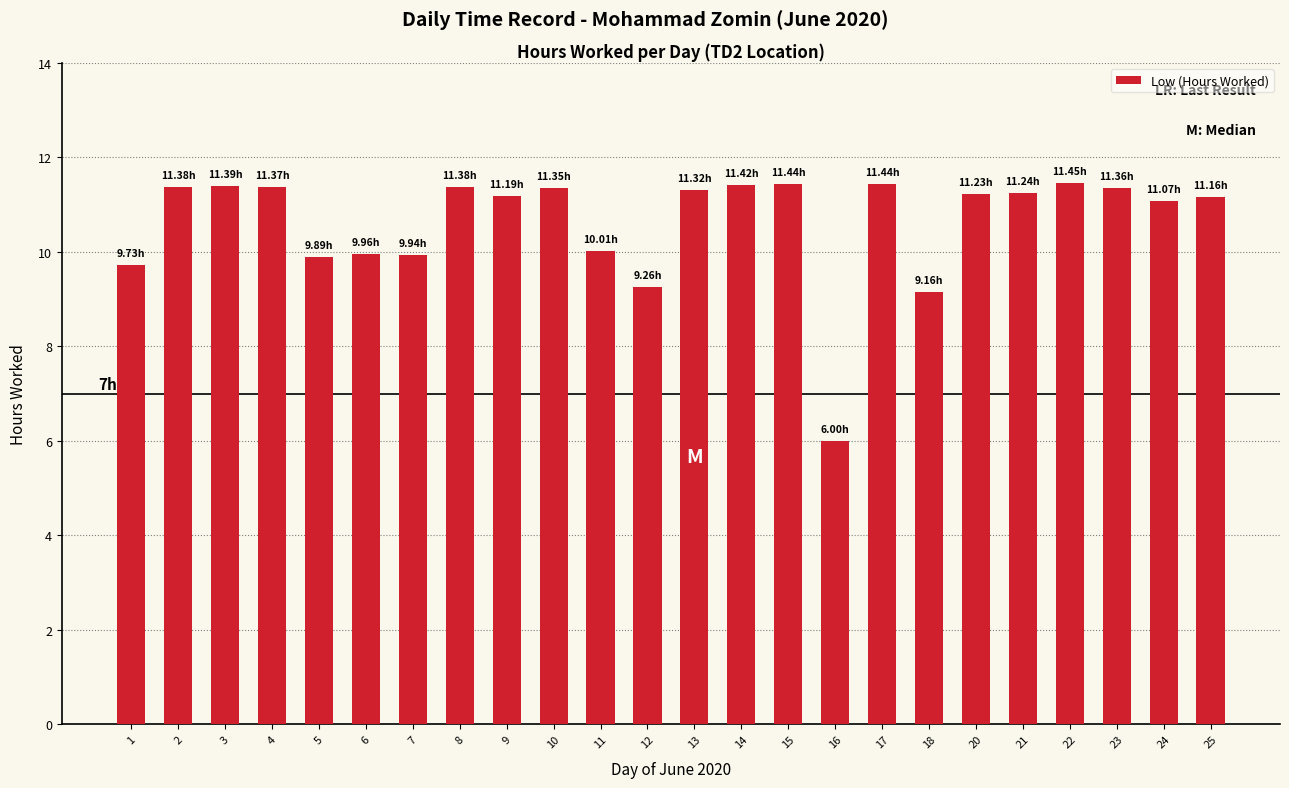

Approximately how many times larger is the value at 3 compared to 24?

1.0